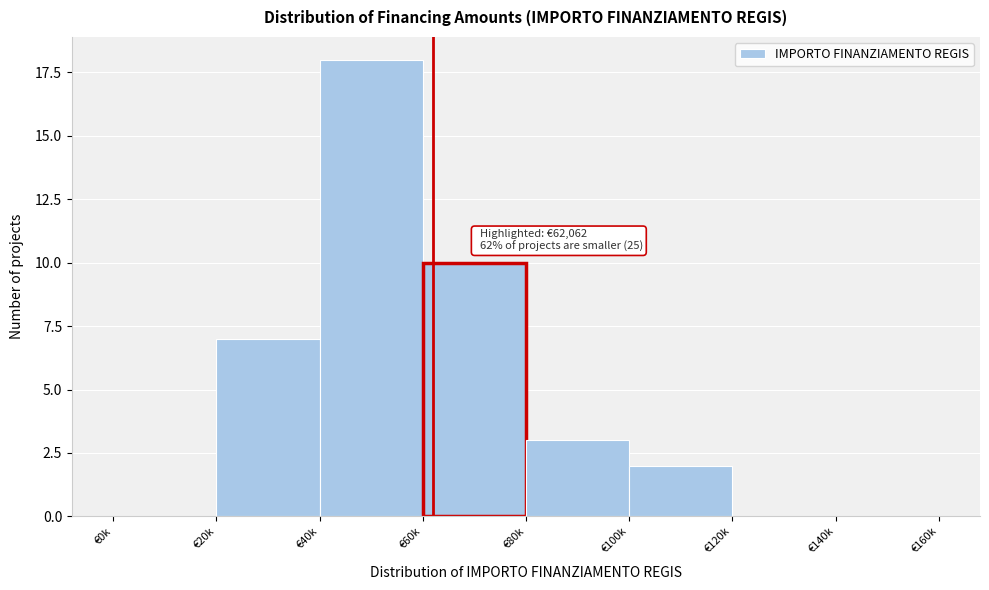

Reading left to right, transcribe all the data shown in this chart.

€0k=0	€20k=7	€40k=18	€60k=10	€80k=3	€100k=2	€120k=0	€140k=0